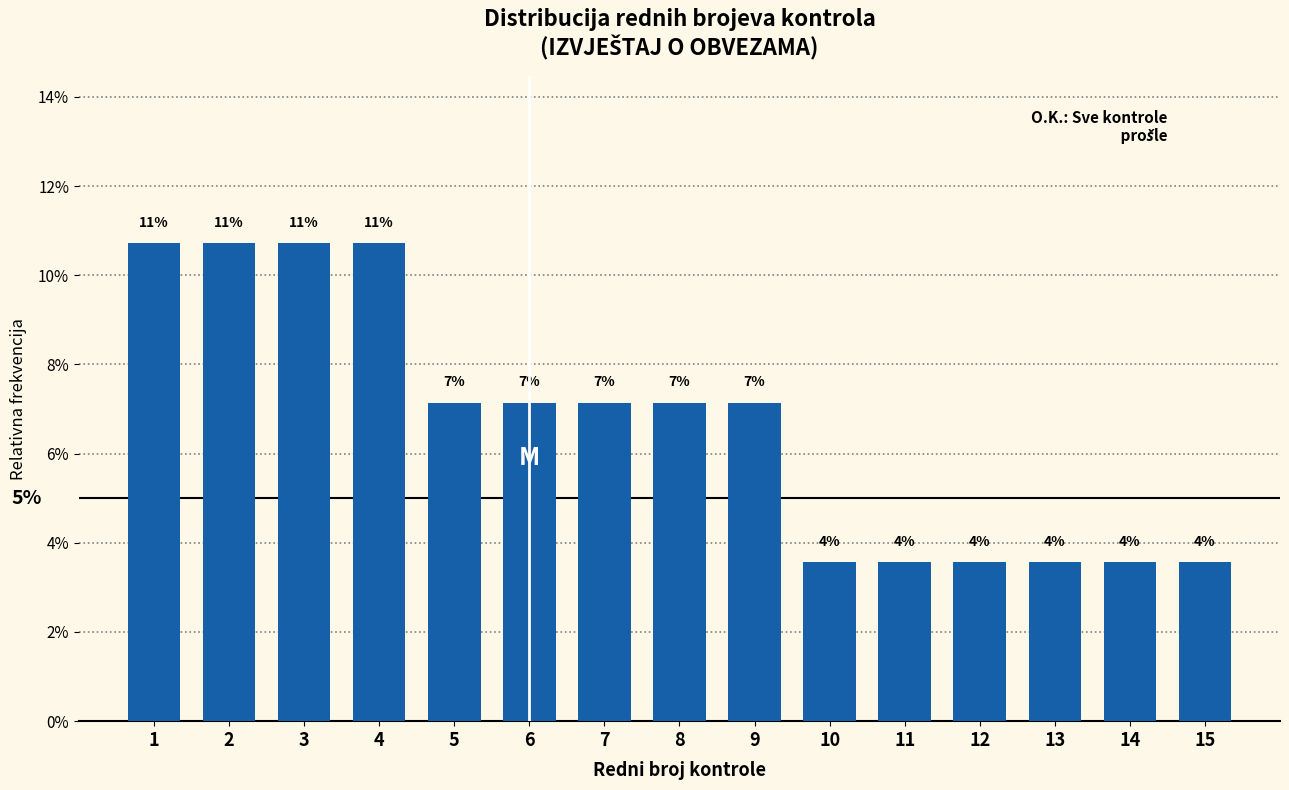

Does the chart contain any negative values?

No